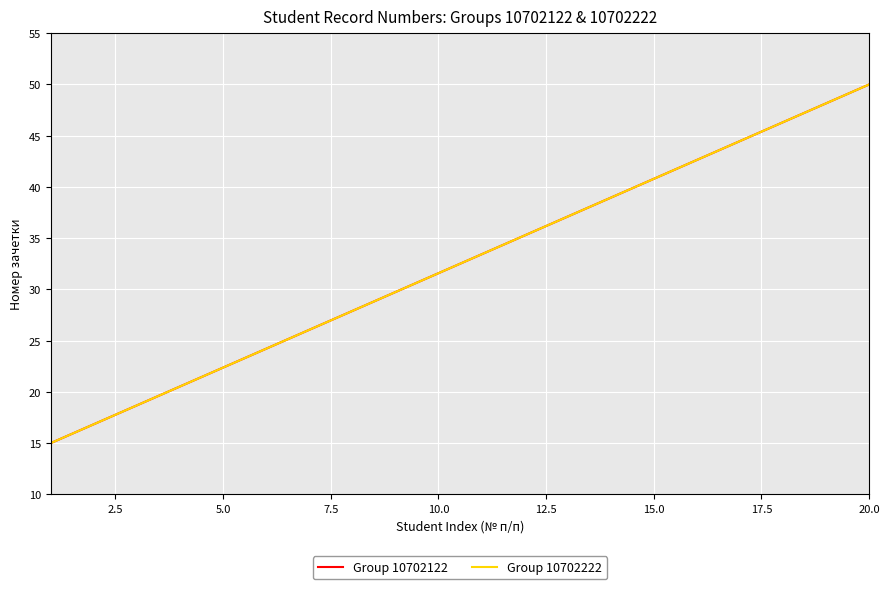

Is this an area chart (filled region under the line)?

No